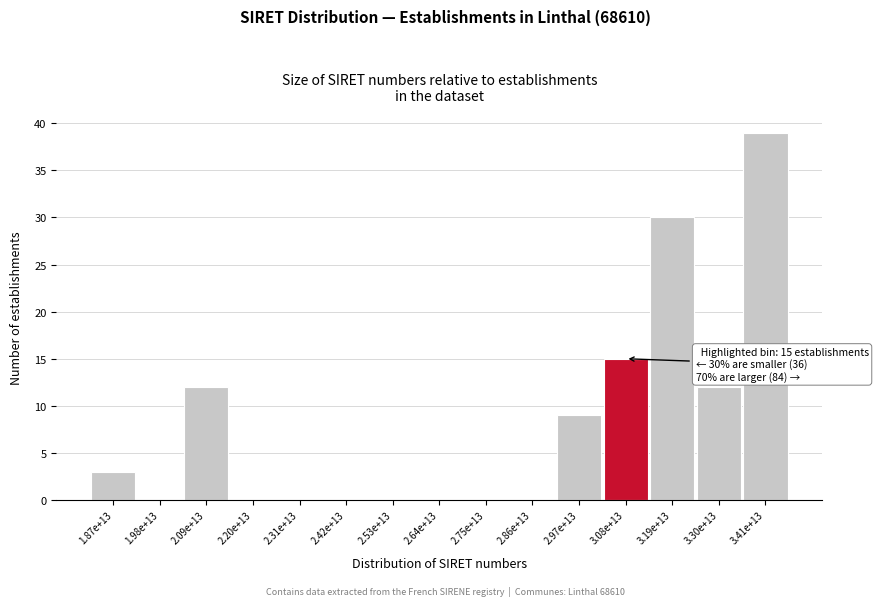

Reading left to right, what are all the values shown in this chart?

1.87e+13=3	1.98e+13=0	2.09e+13=12	2.20e+13=0	2.31e+13=0	2.42e+13=0	2.53e+13=0	2.64e+13=0	2.75e+13=0	2.86e+13=0	2.97e+13=9	3.08e+13=15	3.19e+13=30	3.30e+13=12	3.41e+13=39